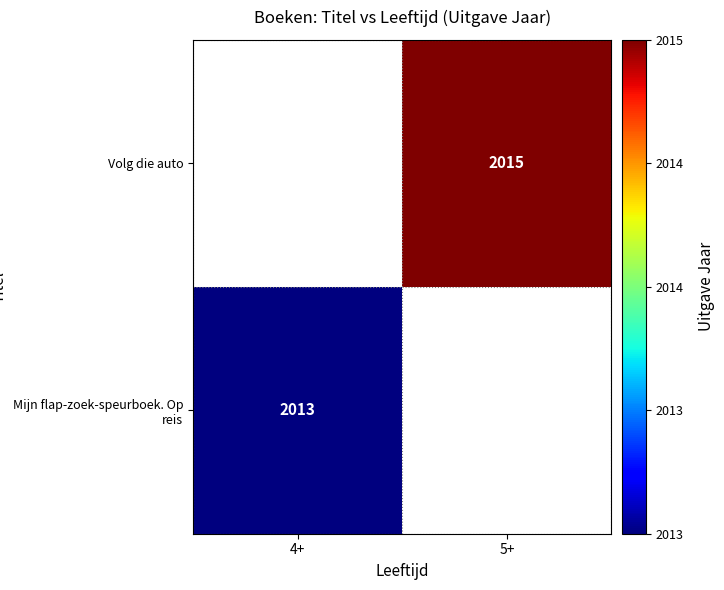

True or false: Mijn flap-zoek-speurboek. Op reis has a value of 551 at 4+.

False